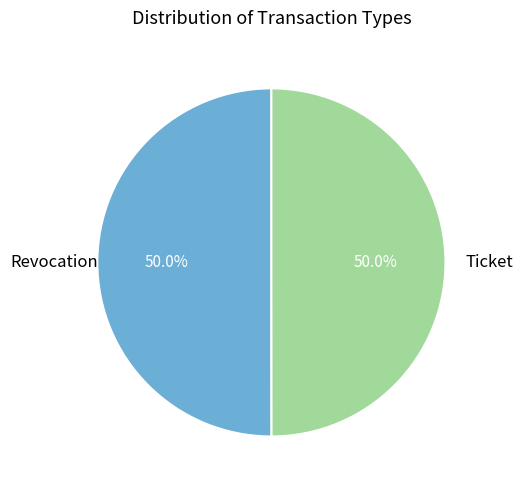

Which category has the smallest portion of the pie?

Ticket